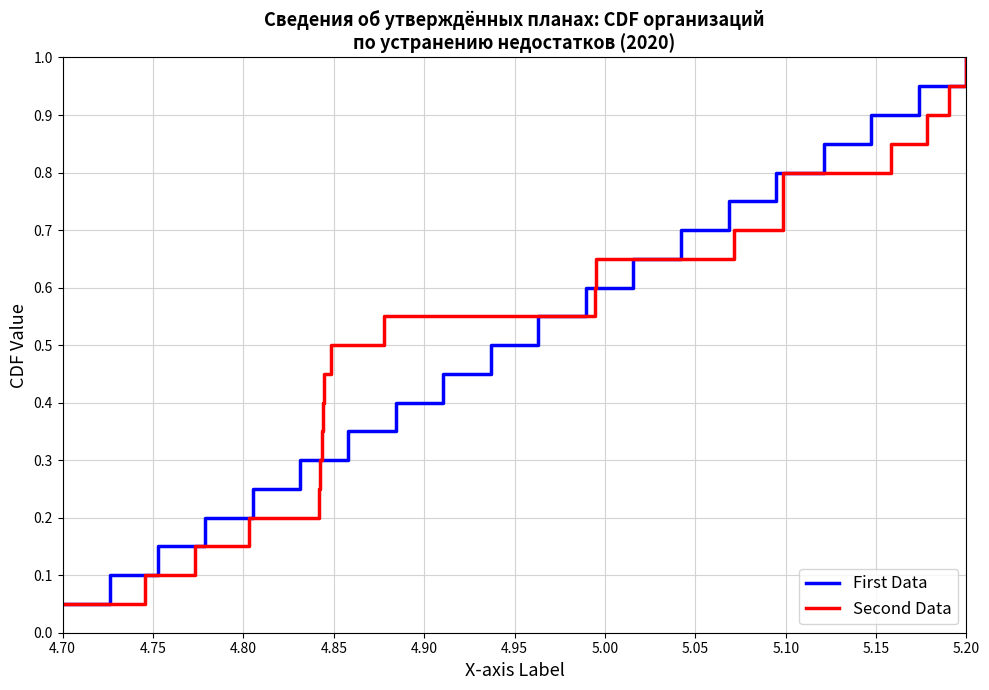

At which label is First Data closest to 0?

4.70